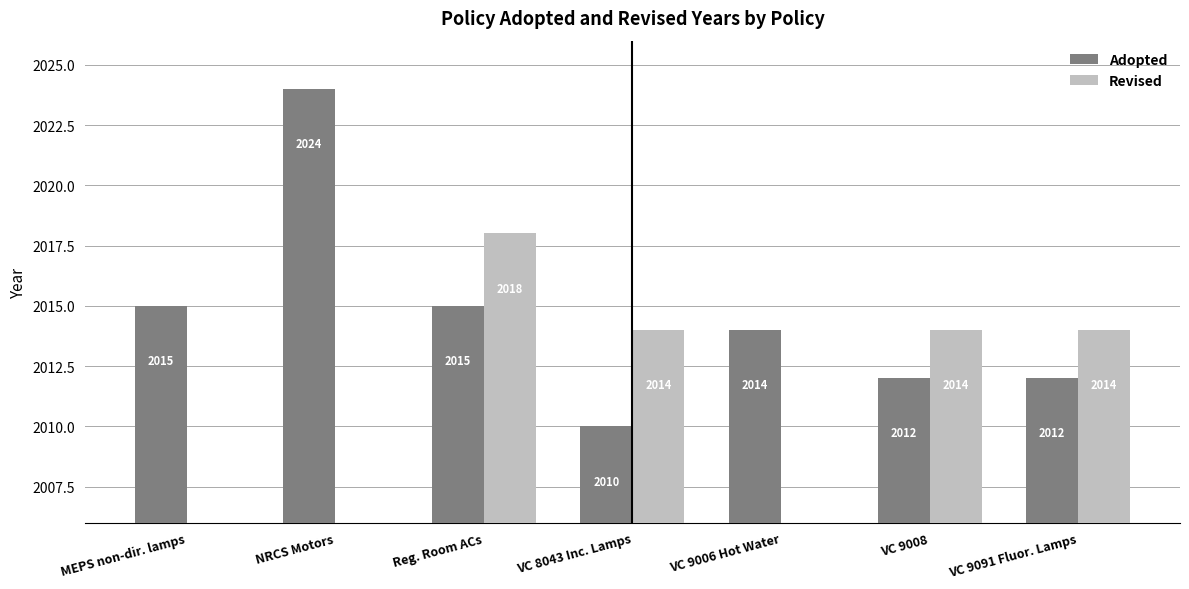

What is the total value across all series at VC 9091 Fluor. Lamps?

4026